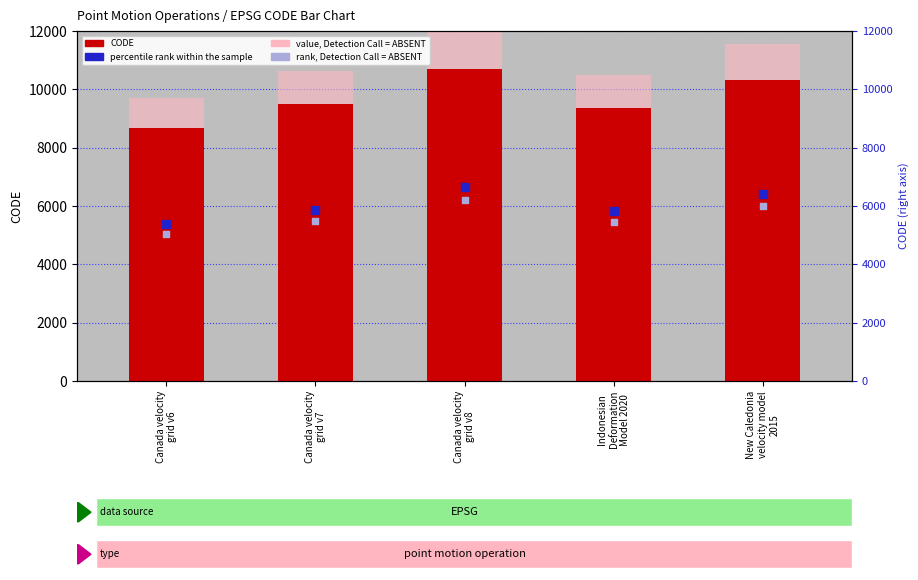

Which series has the largest total across all categories?

value, Detection Call = ABSENT